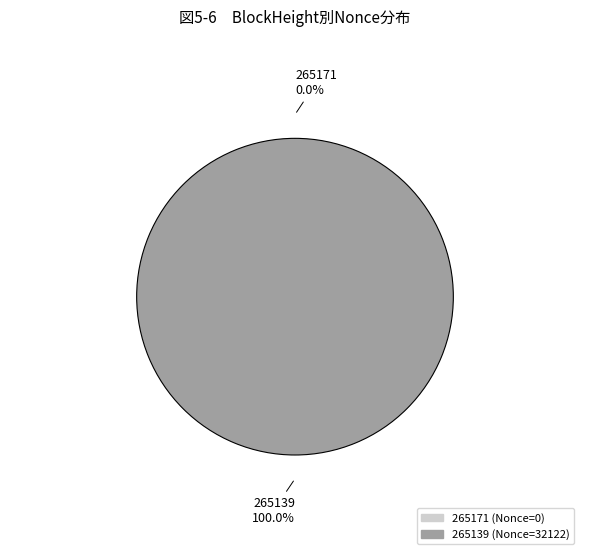

Does 265139 account for over 50% of the chart?

Yes